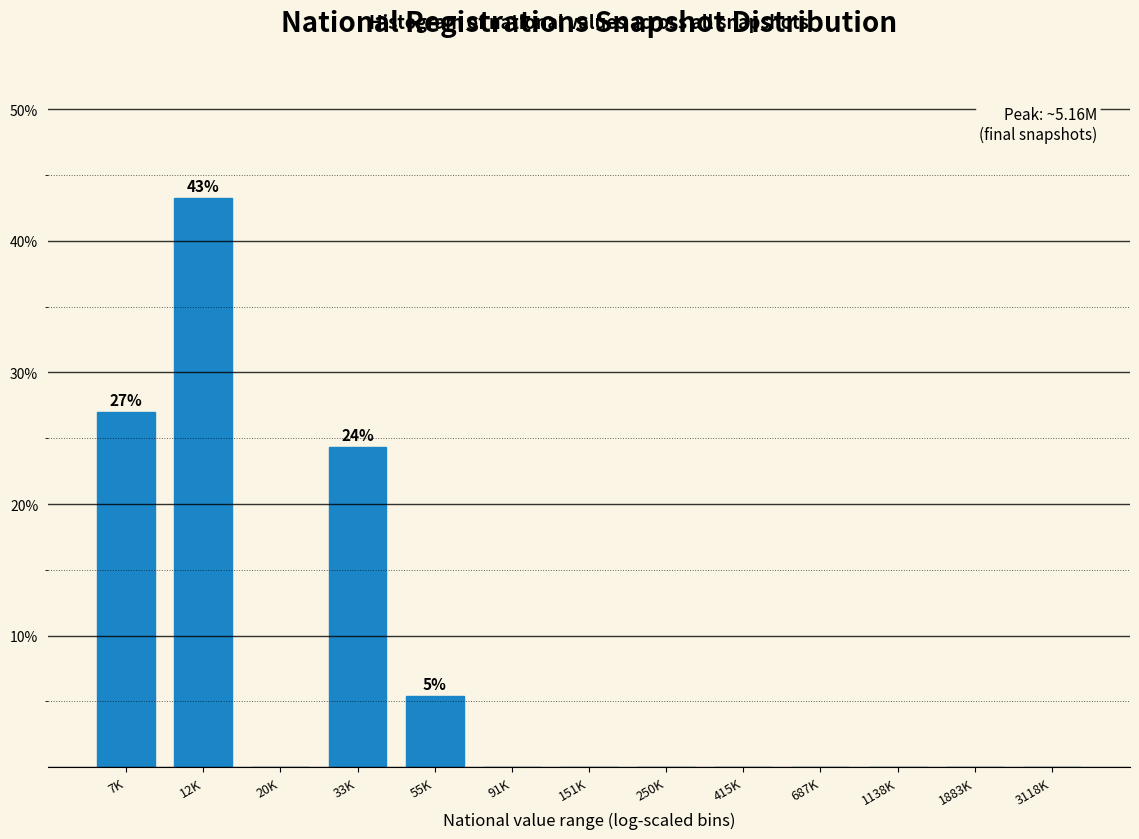

Reading left to right, list all the values displayed in this chart.

7K=27.0	12K=43.2	20K=0.0	33K=24.3	55K=5.4	91K=0.0	151K=0.0	250K=0.0	415K=0.0	687K=0.0	1138K=0.0	1883K=0.0	3118K=0.0